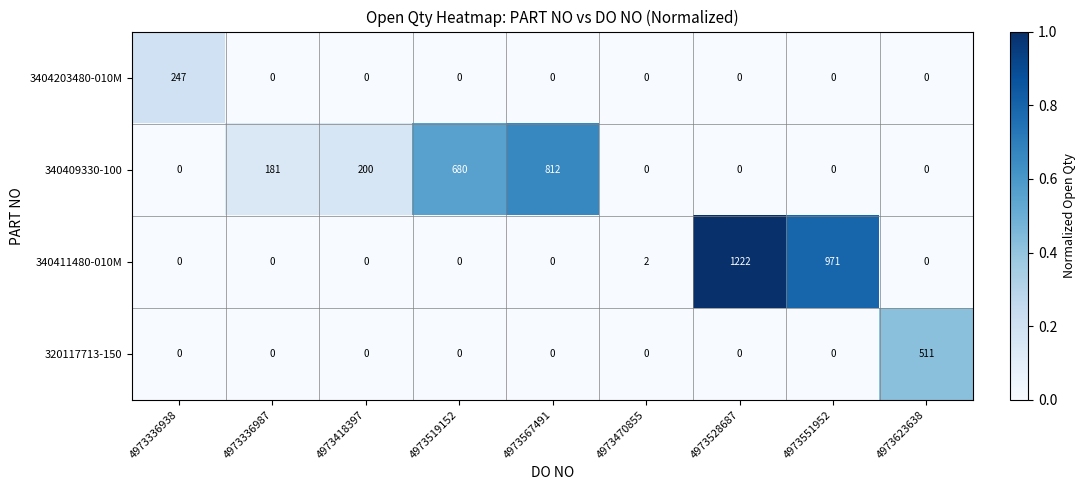

True or false: 340411480-010M has a value of -701 at 4973623638.

False